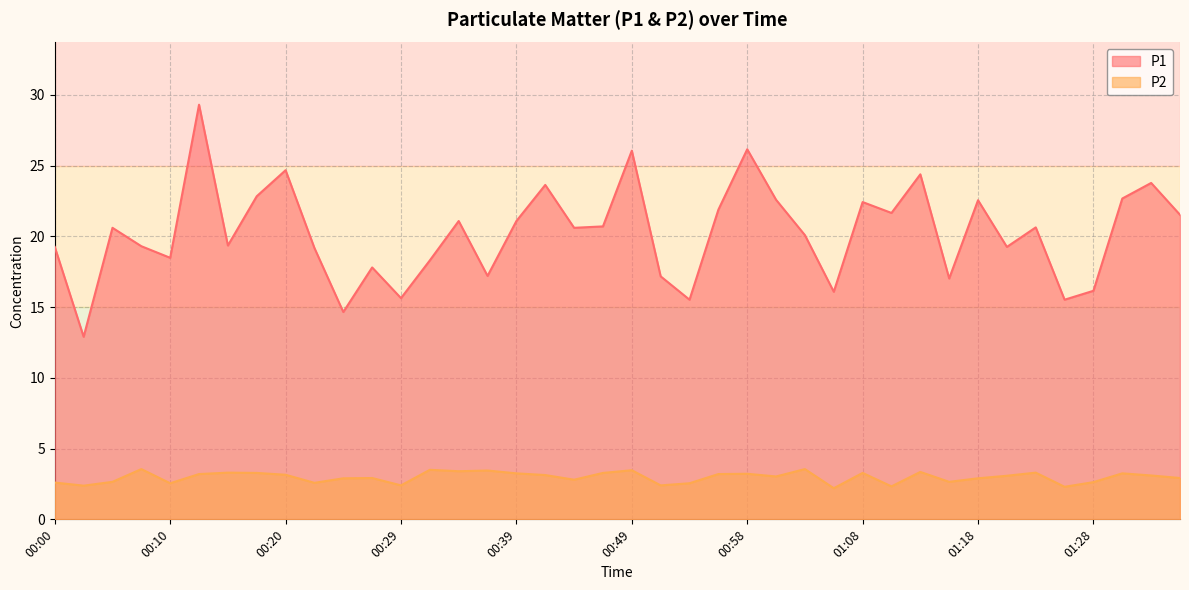

Reading left to right, list all the values displayed in this chart.

P1: 00:00=19.2	00:03=12.9	00:05=20.6	00:07=19.3	00:10=18.5	00:12=29.3	00:15=19.4	00:17=22.8	00:20=24.7	00:22=19.2	00:24=14.7	00:27=17.8	00:29=15.6	00:32=18.3	00:34=21.1	00:37=17.2	00:39=21.1	00:41=23.6	00:44=20.6	00:46=20.7	00:49=26.1	00:51=17.2	00:54=15.5	00:56=21.9	00:58=26.1	01:01=22.6	01:03=20.1	01:06=16.1	01:08=22.4	01:11=21.6	01:13=24.4	01:16=17.0	01:18=22.6	01:21=19.2	01:23=20.6	01:26=15.5	01:28=16.1	01:31=22.7	01:33=23.8	01:36=21.5
P2: 00:00=2.6	00:03=2.4	00:05=2.6	00:07=3.5	00:10=2.5	00:12=3.2	00:15=3.3	00:17=3.3	00:20=3.1	00:22=2.6	00:24=2.9	00:27=2.9	00:29=2.4	00:32=3.5	00:34=3.4	00:37=3.5	00:39=3.2	00:41=3.1	00:44=2.8	00:46=3.3	00:49=3.5	00:51=2.4	00:54=2.5	00:56=3.2	00:58=3.2	01:01=3.0	01:03=3.5	01:06=2.2	01:08=3.3	01:11=2.3	01:13=3.4	01:16=2.6	01:18=2.9	01:21=3.1	01:23=3.3	01:26=2.3	01:28=2.6	01:31=3.2	01:33=3.1	01:36=2.9